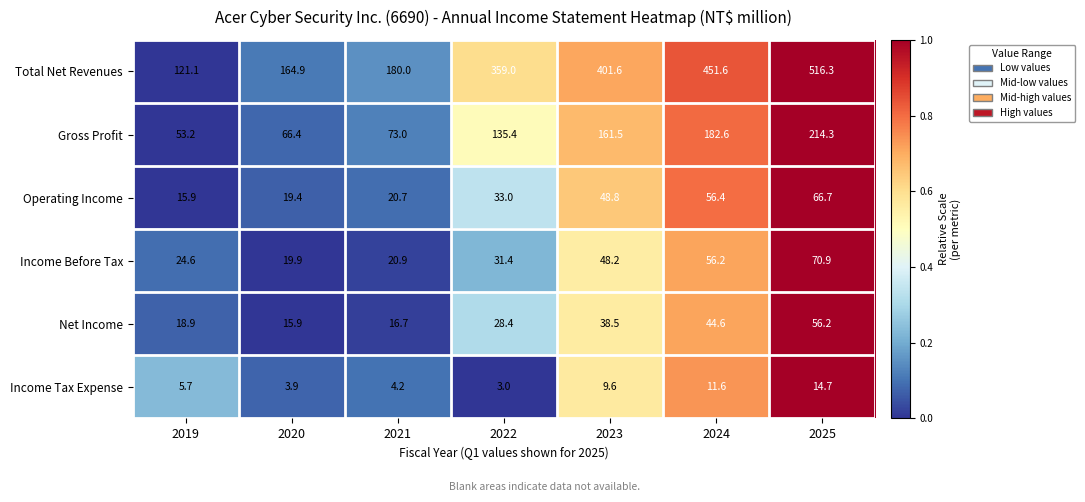

Between 2023 and 2024, which series saw the biggest shift?

Total Net Revenues